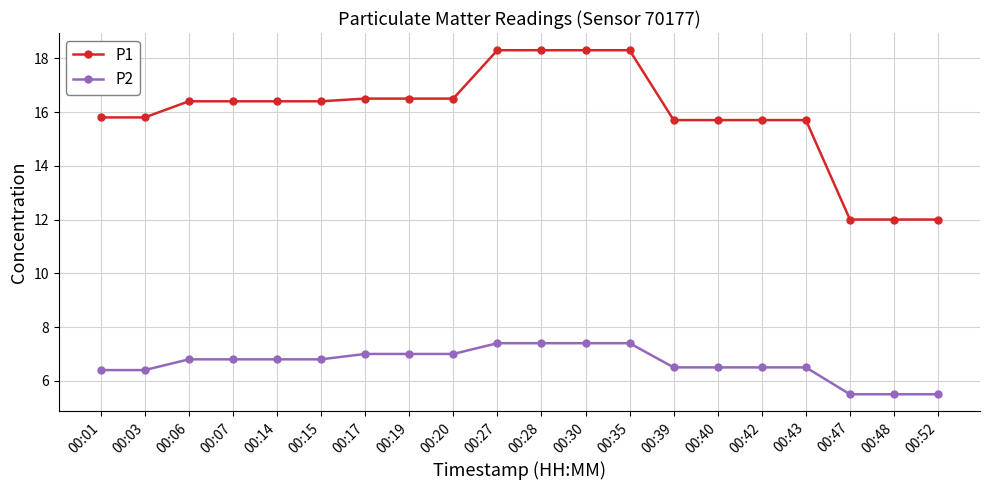

What is the smallest value displayed?

5.5